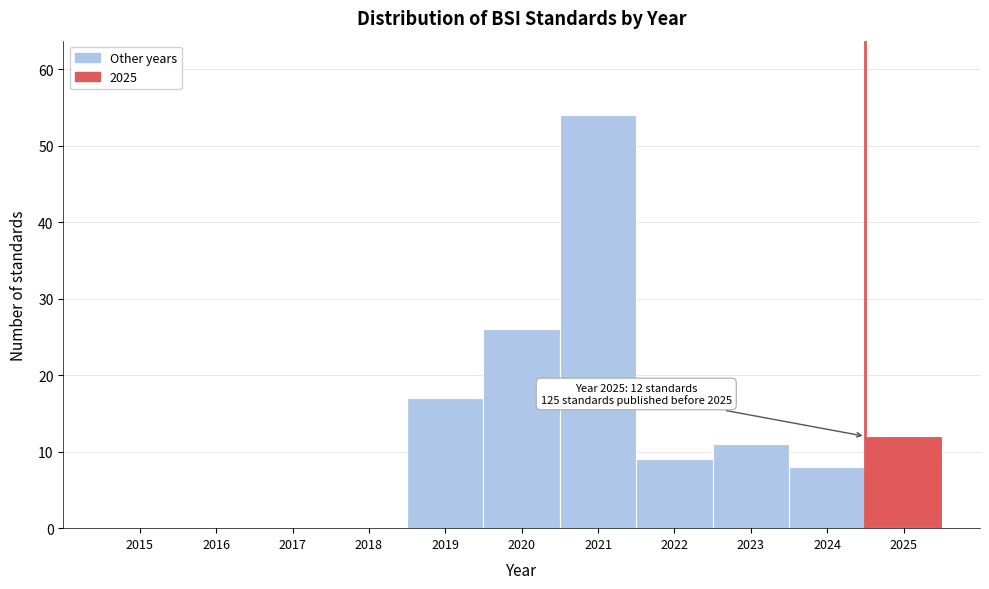

Reading left to right, list all the values displayed in this chart.

2015=0	2016=0	2017=0	2018=0	2019=17	2020=26	2021=54	2022=9	2023=11	2024=8	2025=12